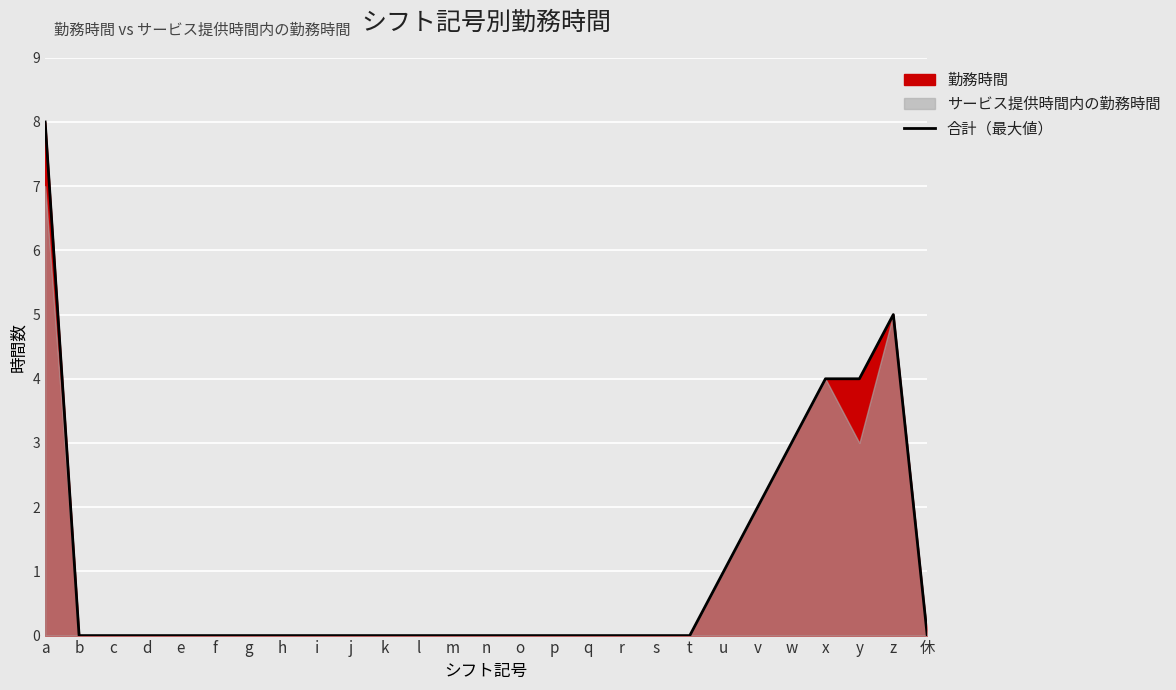

Reading left to right, transcribe all the data shown in this chart.

a=8	b=0	c=0	d=0	e=0	f=0	g=0	h=0	i=0	j=0	k=0	l=0	m=0	n=0	o=0	p=0	q=0	r=0	s=0	t=0	u=1	v=2	w=3	x=4	y=4	z=5	休=0